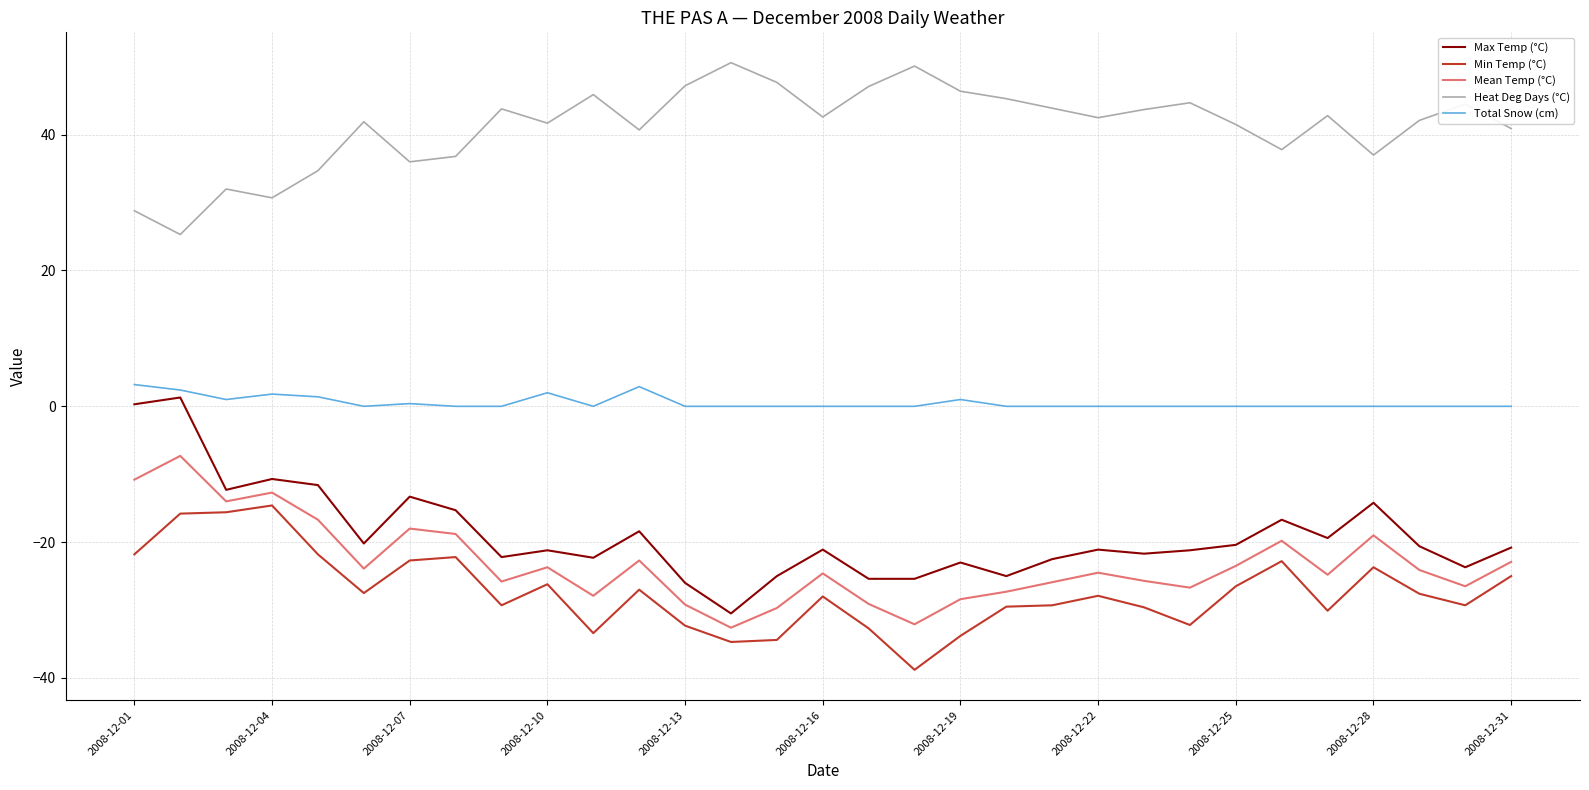

What is the difference between the maximum and minimum values in the Heat Deg Days (°C) series?

25.3